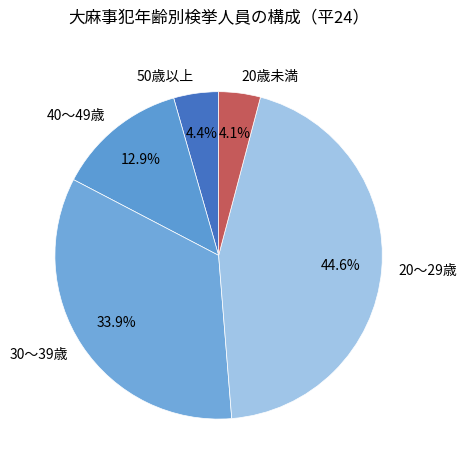

Which category has the biggest portion of the pie?

20～29歳